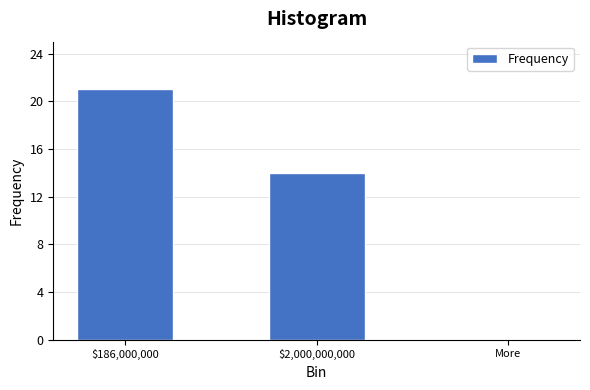

At which category does the chart reach its peak across all series?

$186,000,000